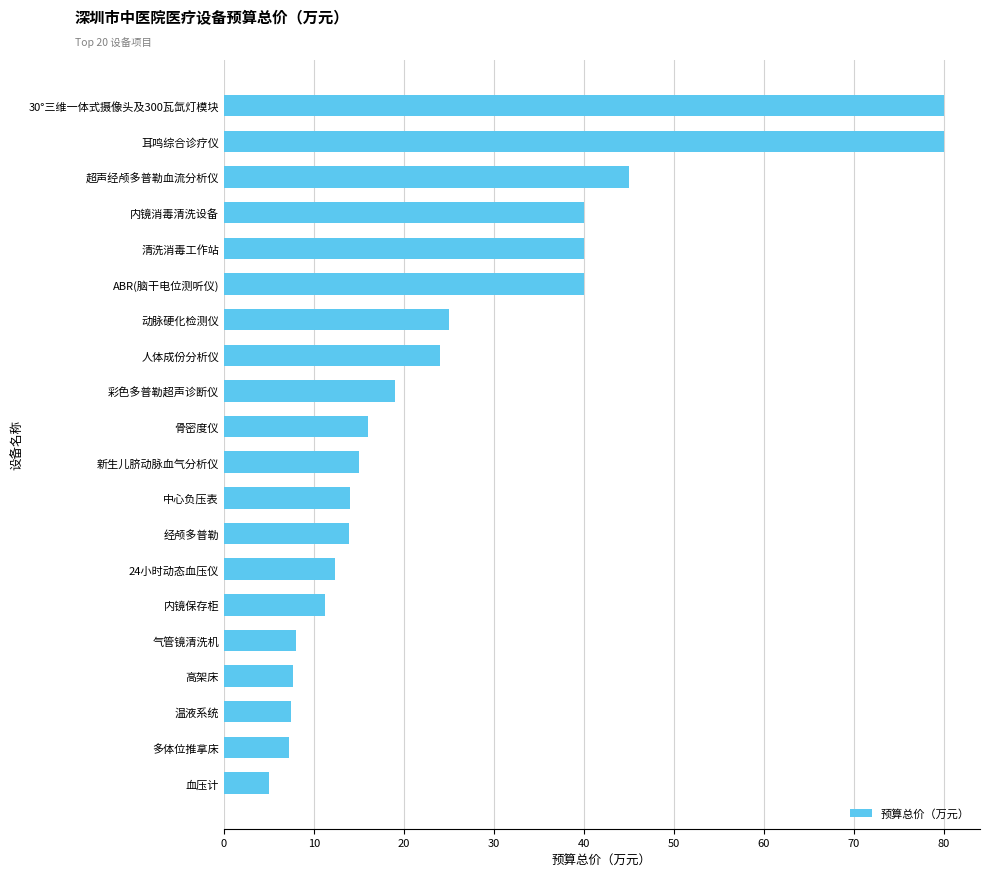

Does the chart contain any negative values?

No